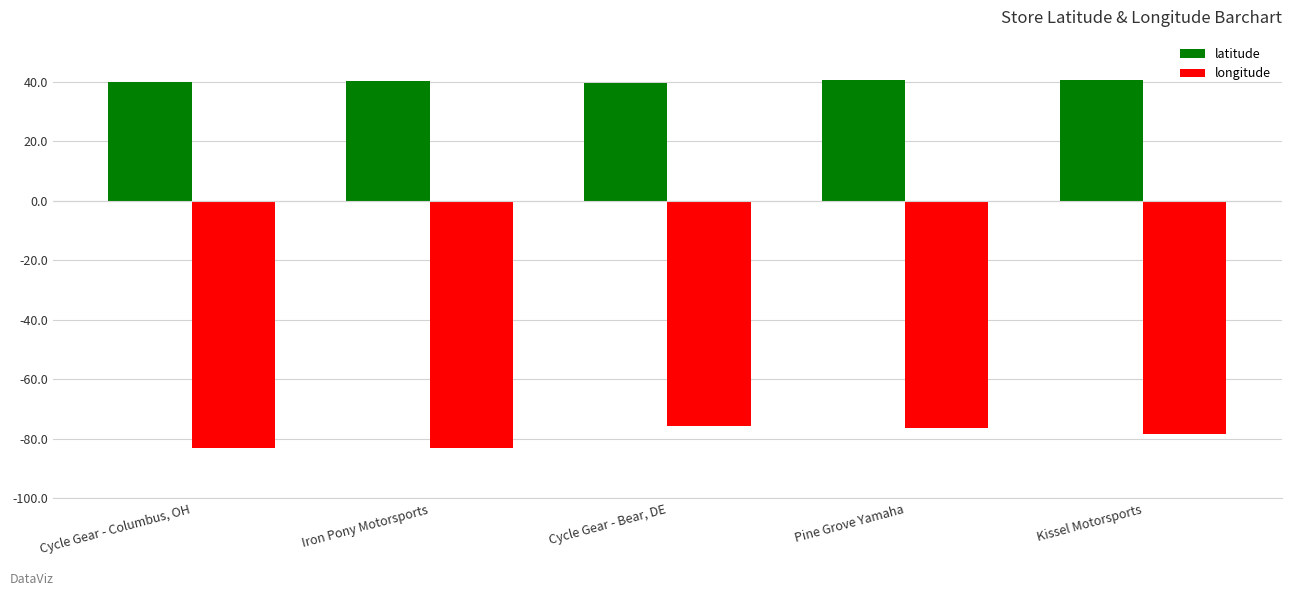

How many values in the latitude series exceed 40?

3